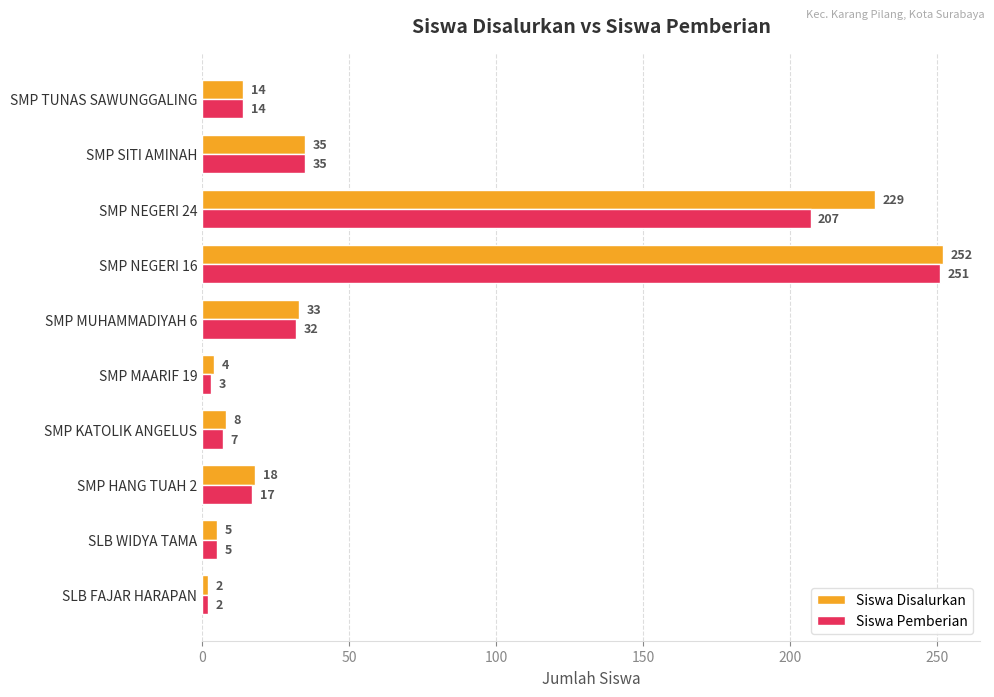

What is the greatest value displayed?

252